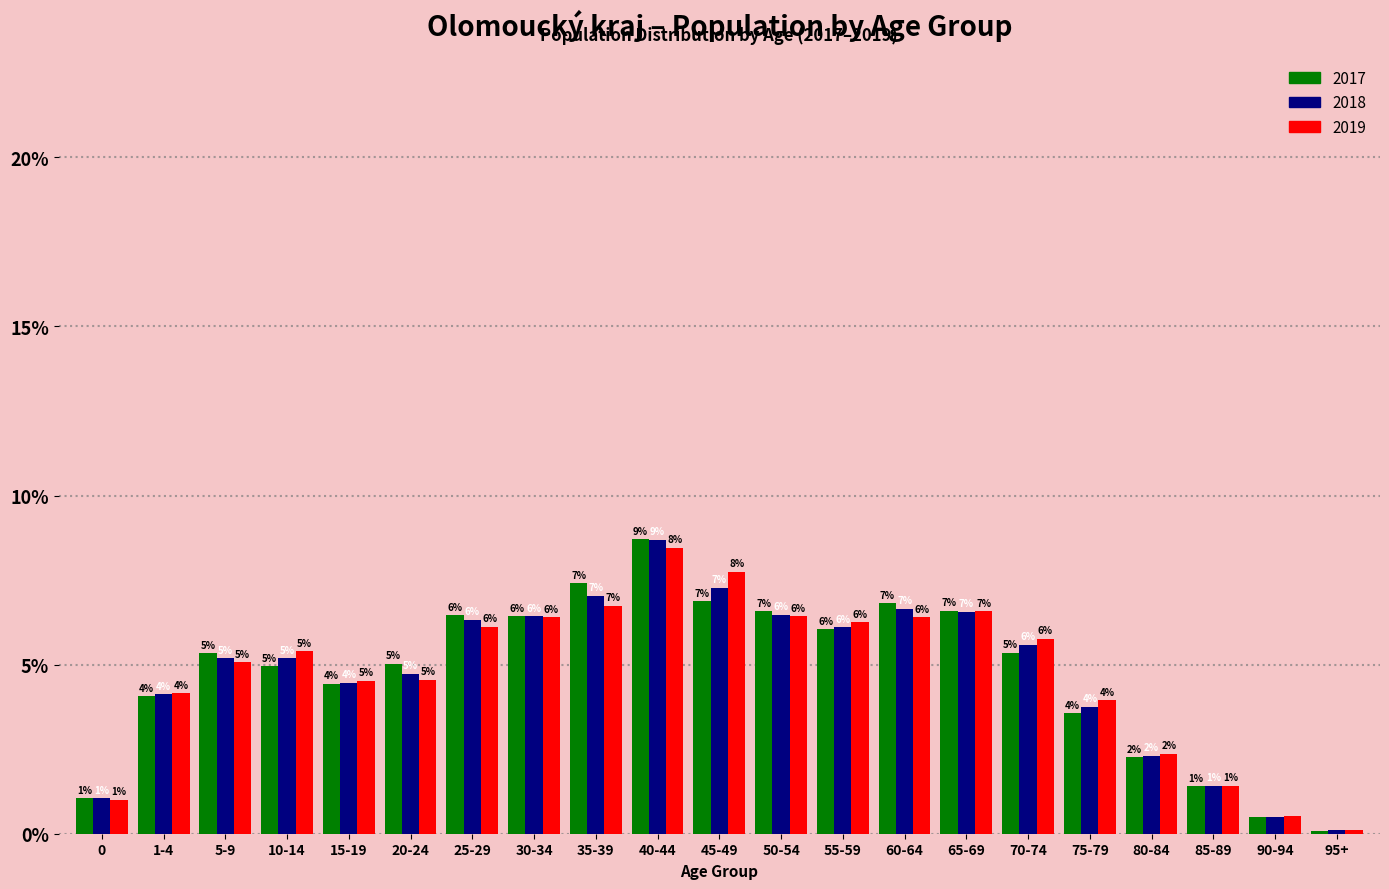

Is it true that 2019 equals 8.5 at 30-34?

False